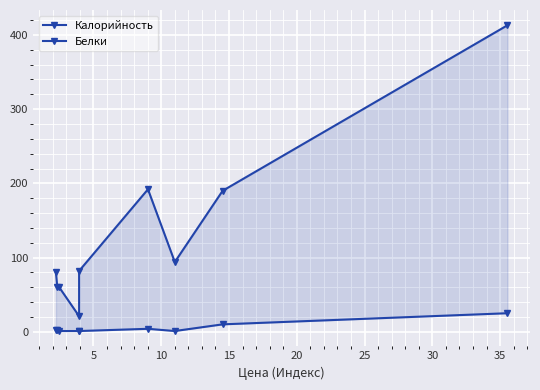

What is the lowest value of the Белки series?

1